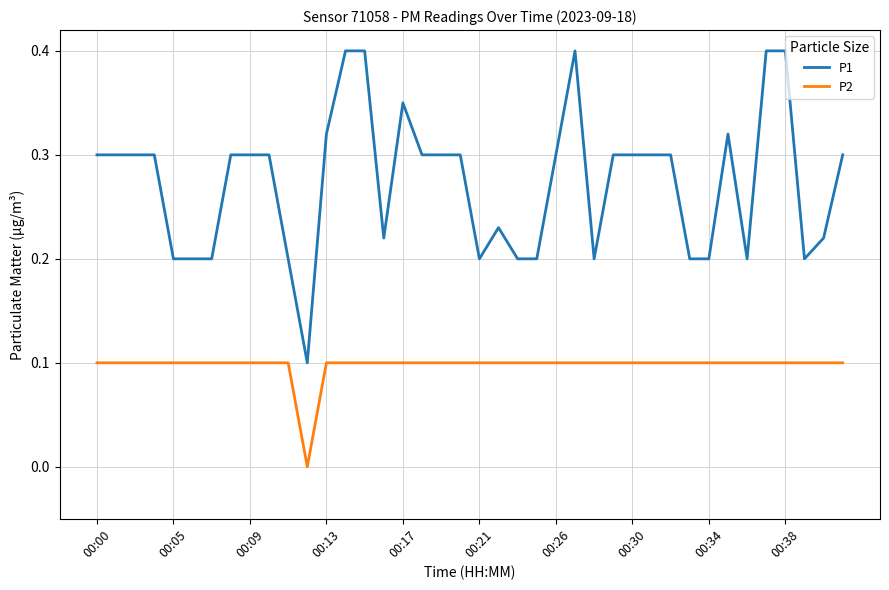

True or false: P1 and P2 cross at least once.

False